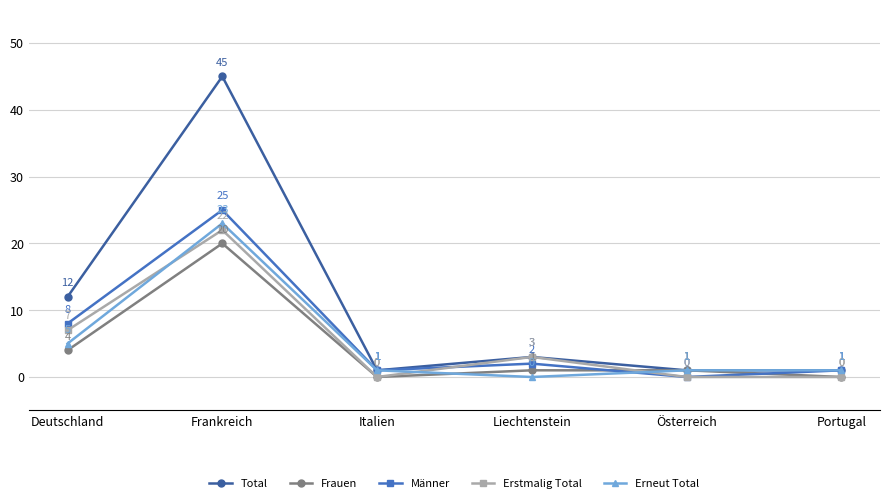

How many data points does each series have?

6